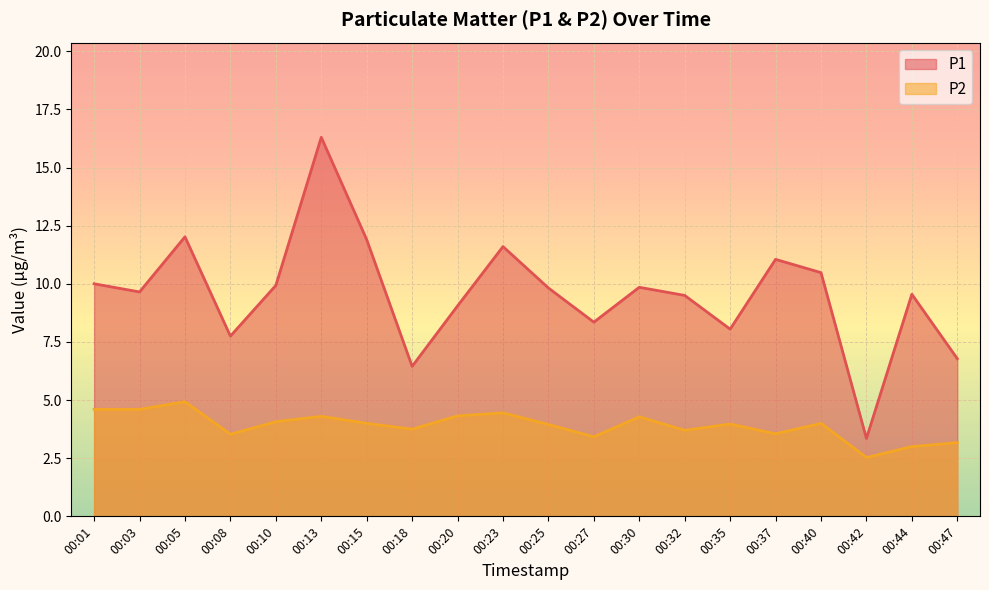

The value of P1 at 00:03 is 9.7. True or false?

True